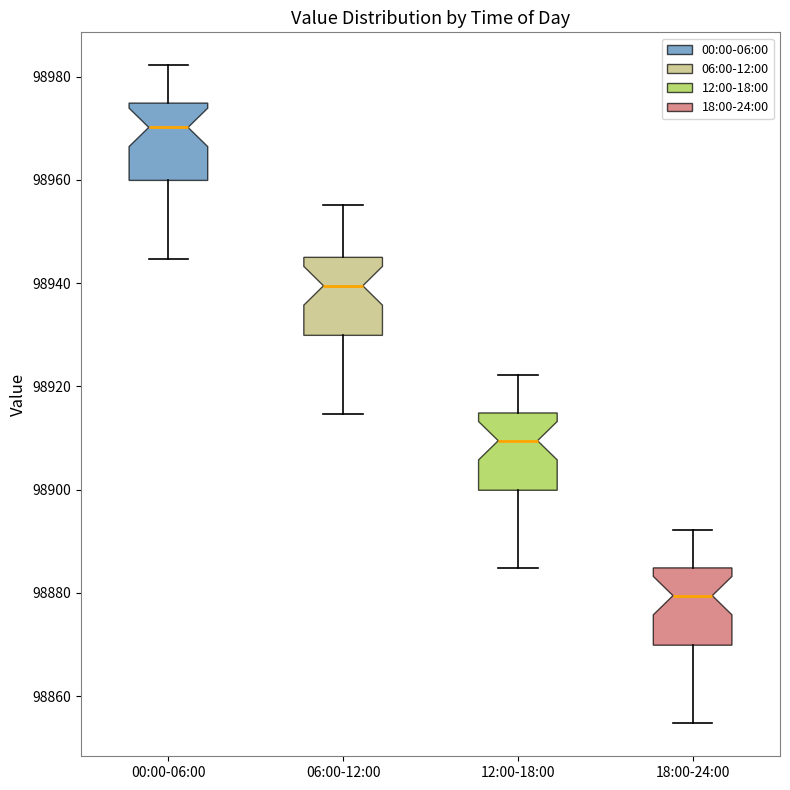

Where is the upper edge of the box for 00:00-06:00 on the y-axis? The values are not printed on the chart, so give them approximately, as read against the axis.

98974